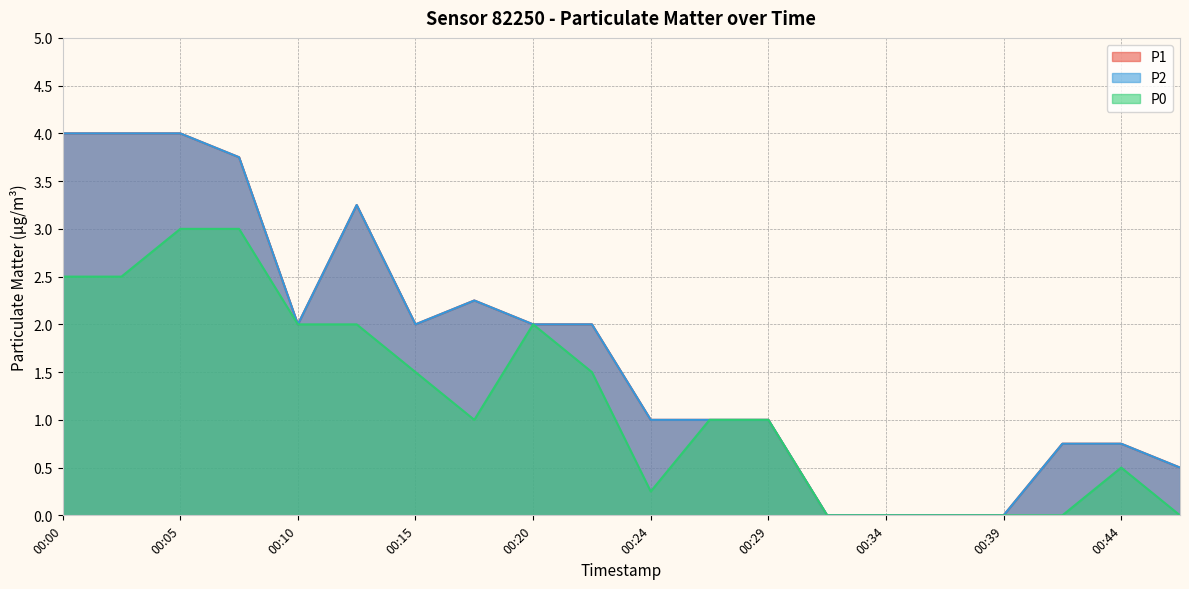

At which label is P1 closest to 2?

00:10